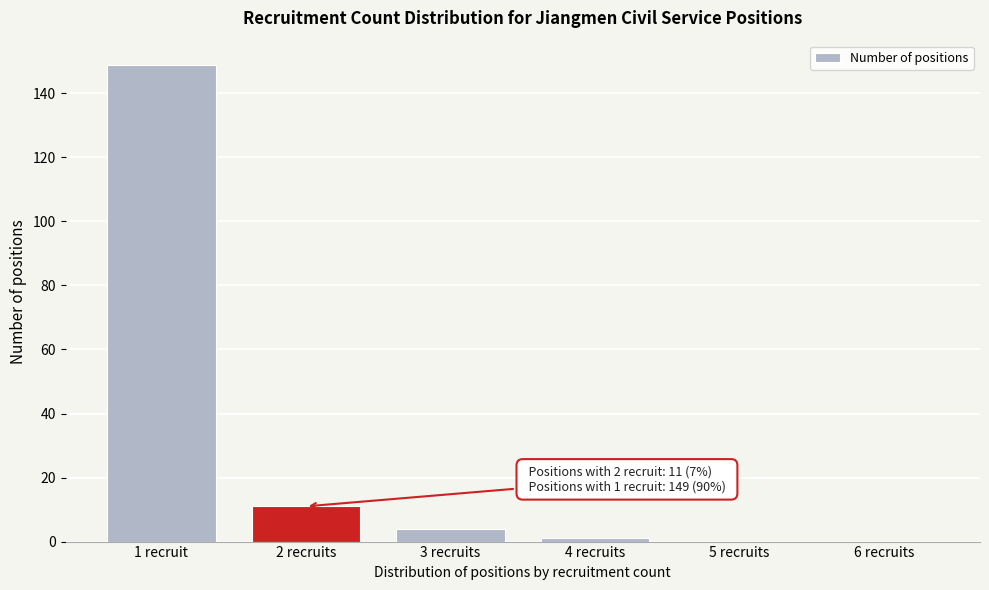

Reading right to left, transcribe all the data shown in this chart.

6 recruits=0	5 recruits=0	4 recruits=1	3 recruits=4	2 recruits=11	1 recruit=149